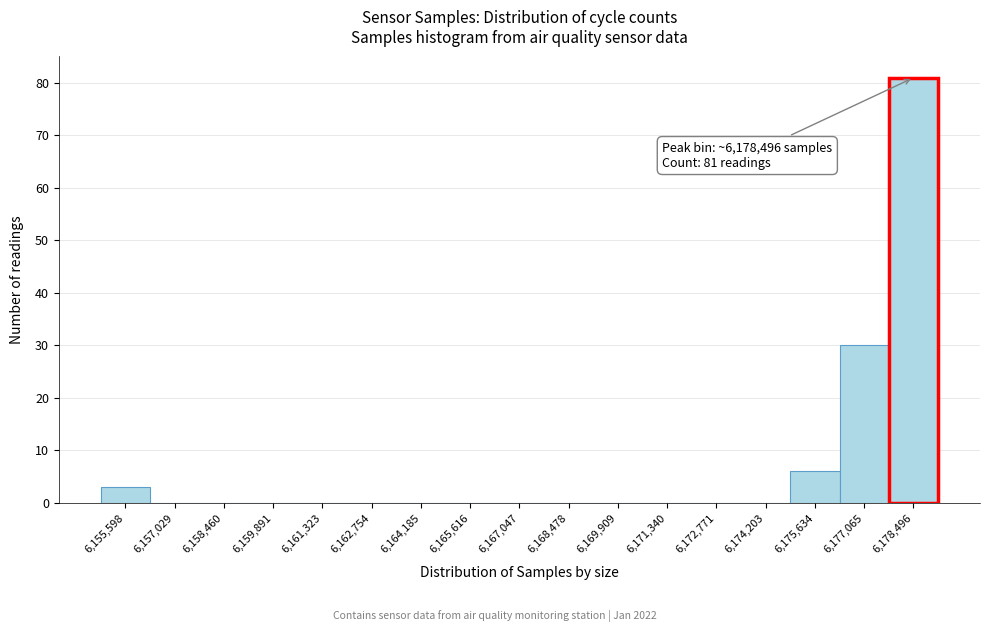

Which range on the x-axis has the tallest bar?

6177800 to 6179200